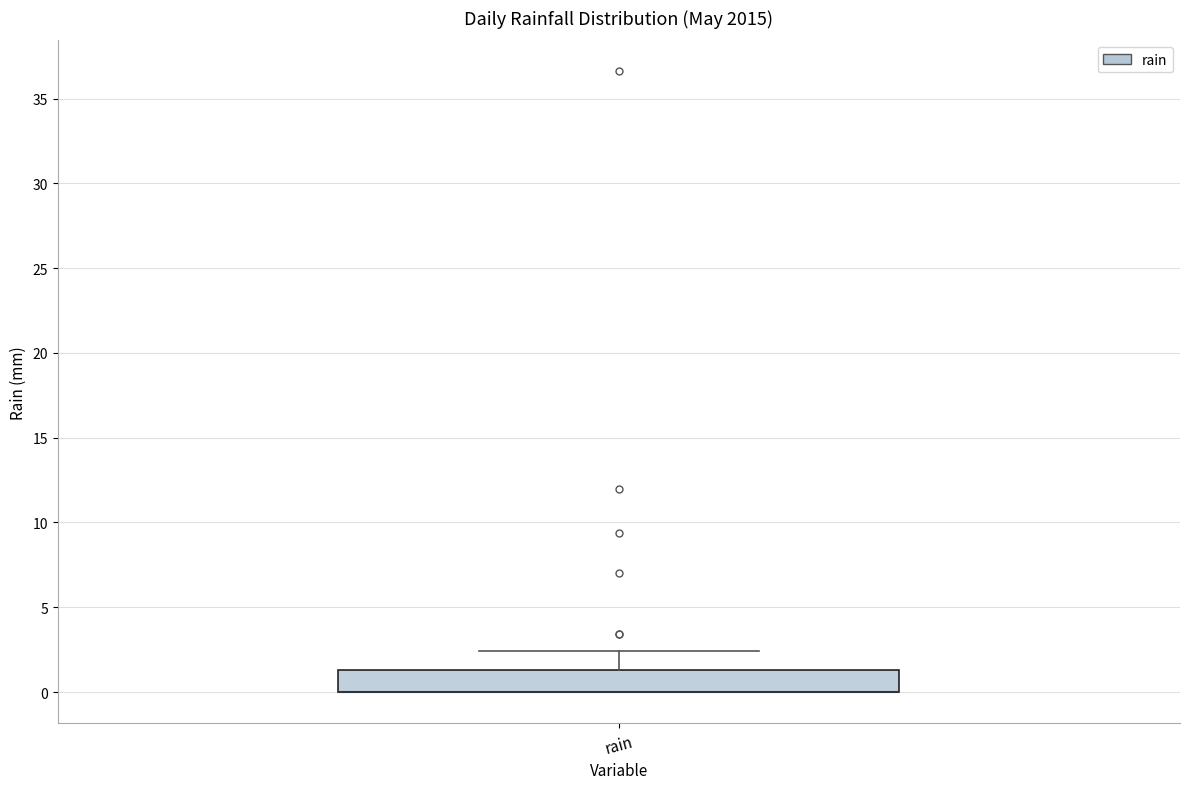

Where does the upper whisker of the box for rain end on the y-axis? The values are not printed on the chart, so give them approximately, as read against the axis.

2.5